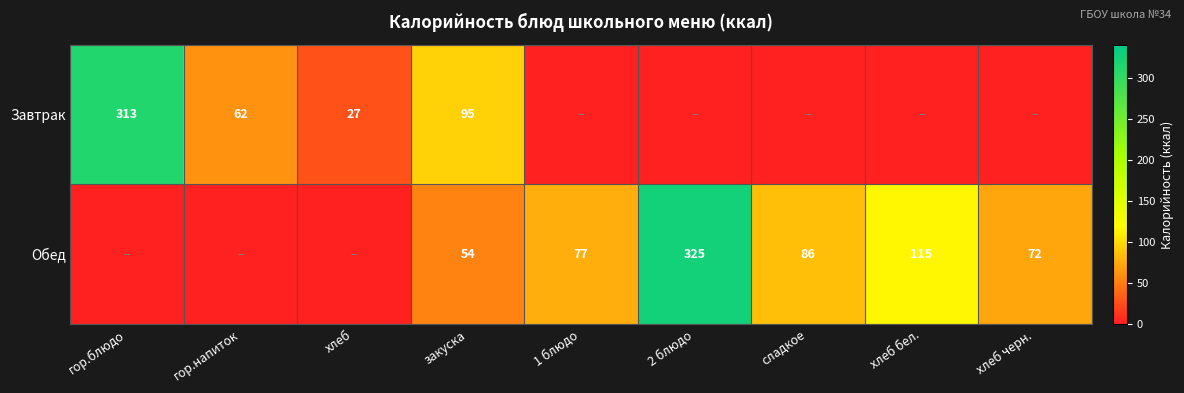

True or false: Обед has a value of 134 at 1 блюдо.

False